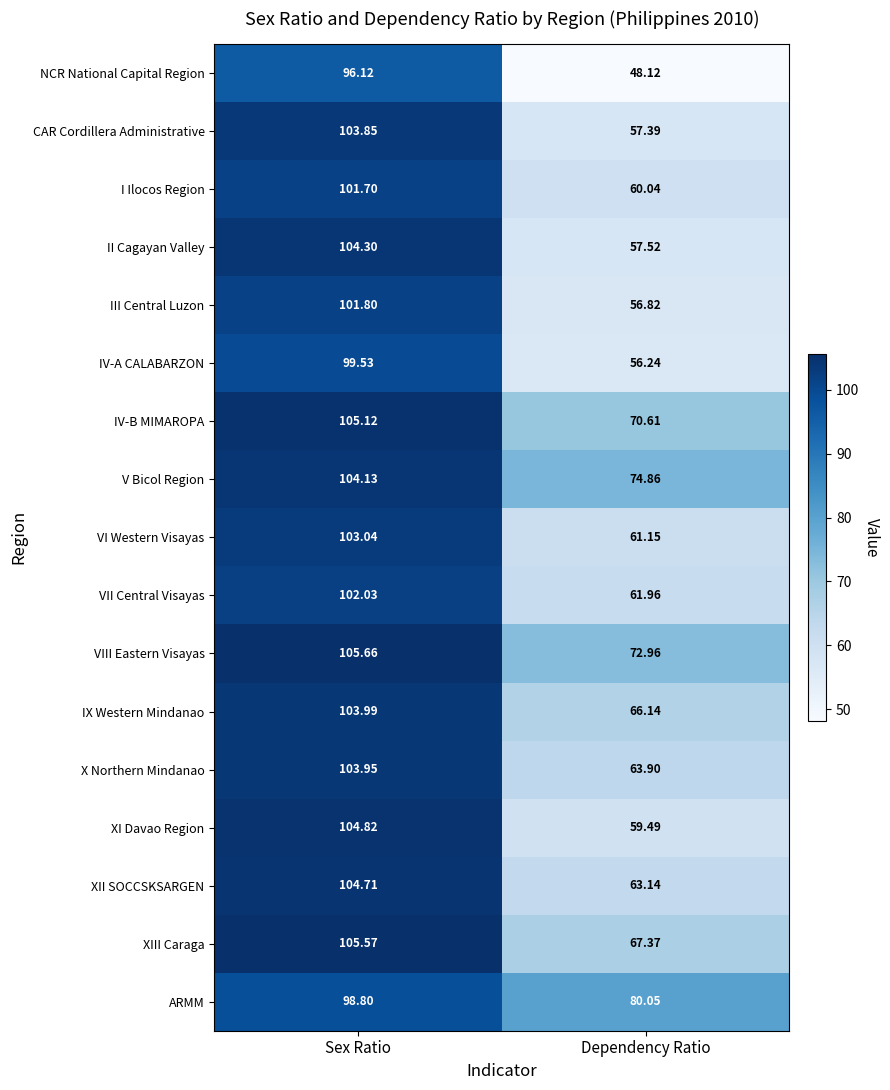

Which series changed the most between Sex Ratio and Dependency Ratio?

NCR National Capital Region